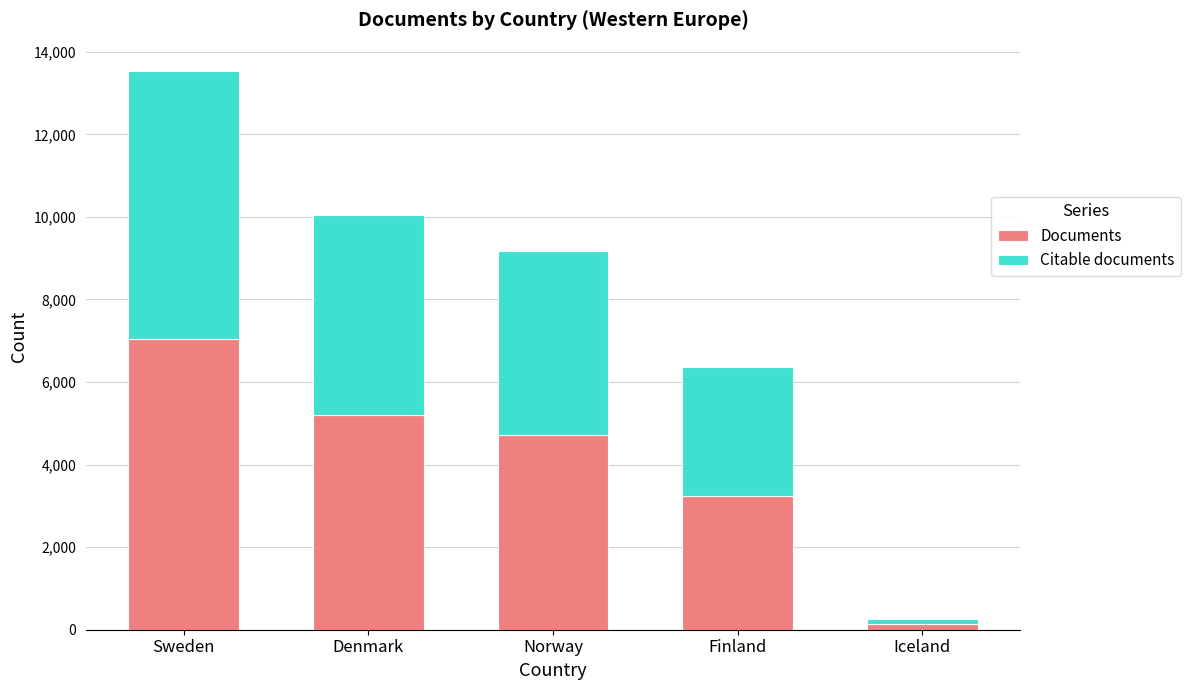

Which category has the lowest value in the Documents series?

Iceland